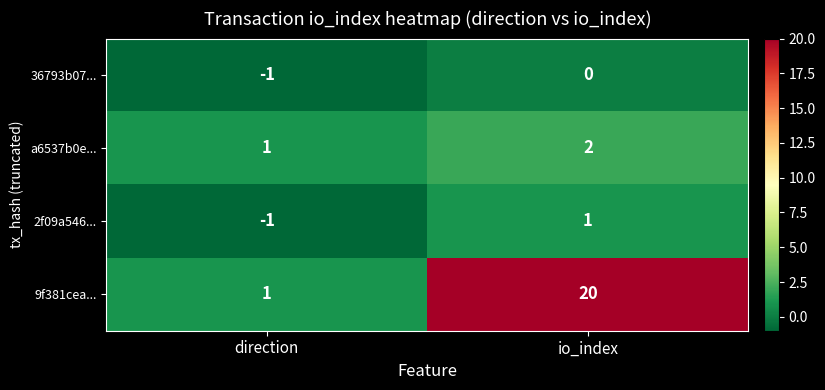

Reading left to right, list all the values displayed in this chart.

36793b07...: -1	0
a6537b0e...: 1	2
2f09a546...: -1	1
9f381cea...: 1	20